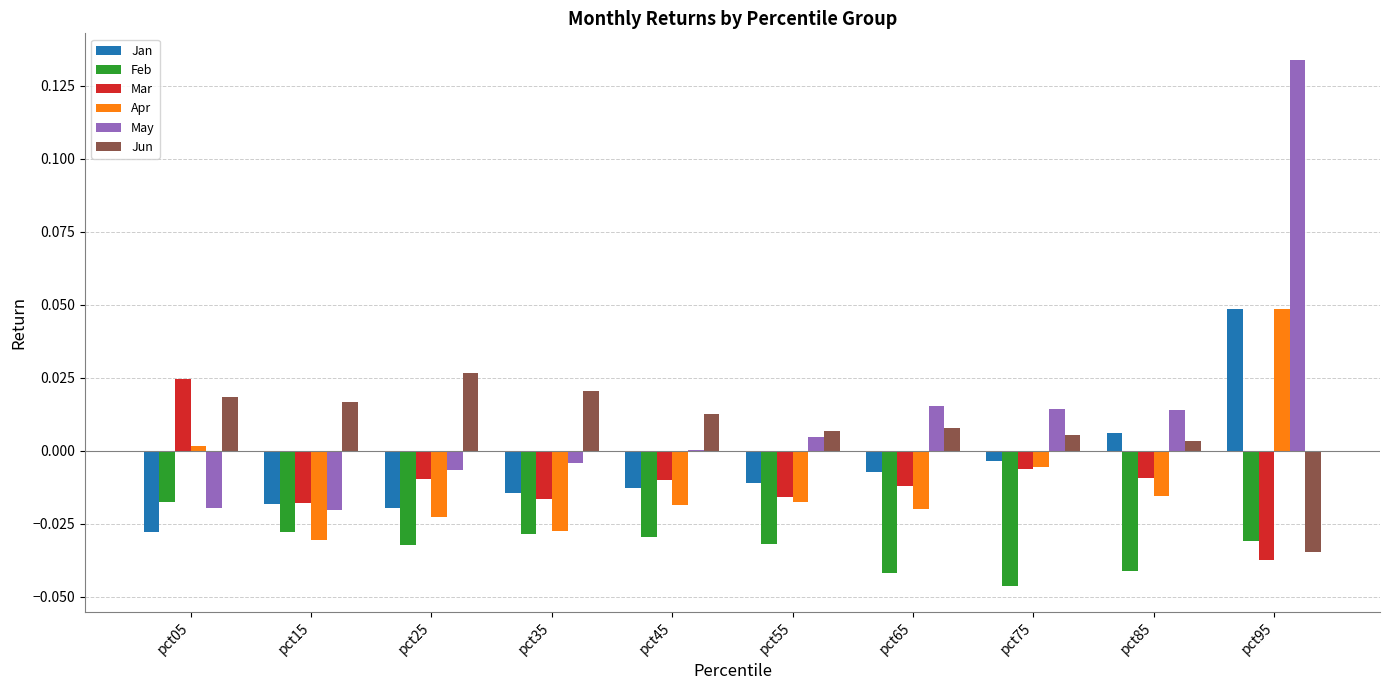

The value of Mar at pct95 is -0.1. True or false?

False